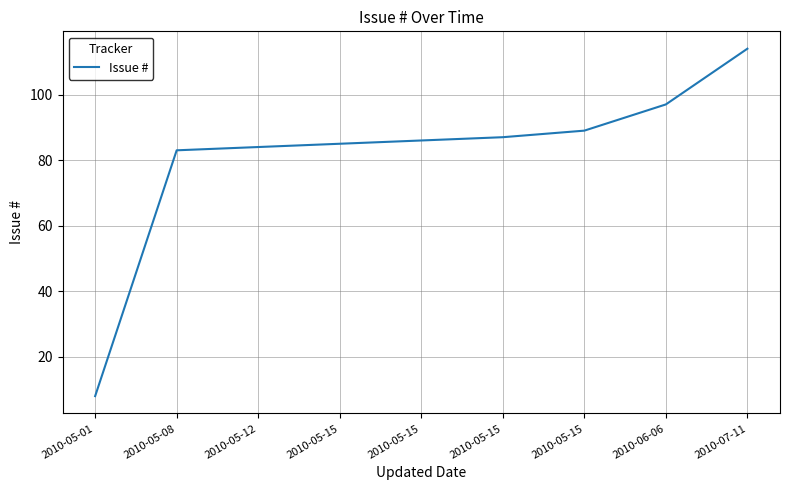

Does the chart display data point markers on the line(s)?

No